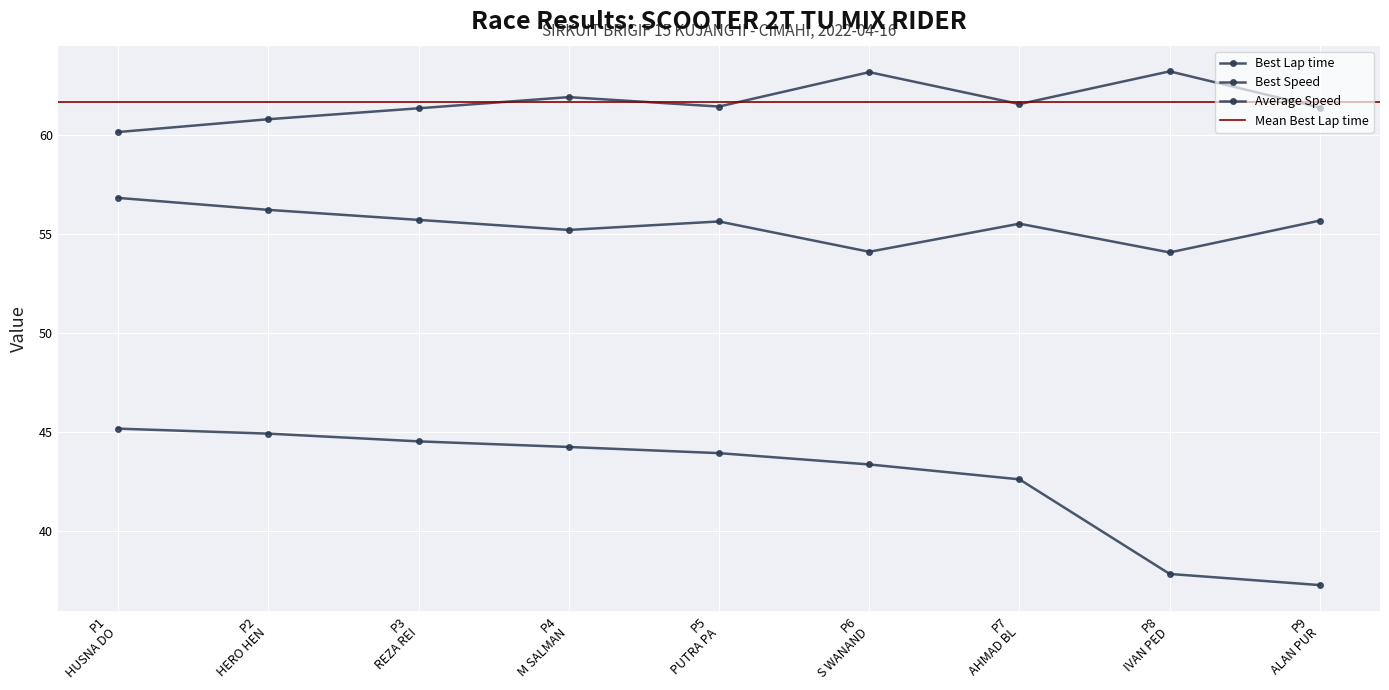

List the labels in order of Best Lap time value, largest first.

P8 IVAN PED, P6 S WANAND, P4 M SALMAN, P7 AHMAD BL, P5 PUTRA PA, P9 ALAN PUR, P3 REZA REI, P2 HERO HEN, P1 HUSNA DO